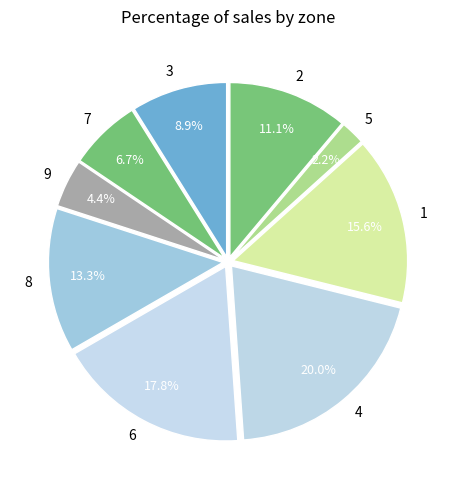

To the nearest percent, what is the difference between the largest and smallest slice percentages?

18%